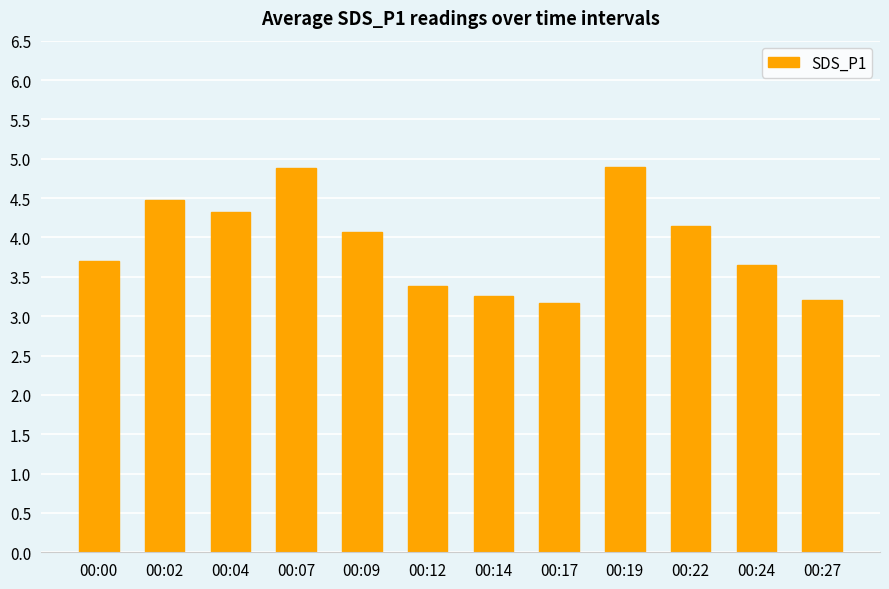

What is the sum of all values?

47.1